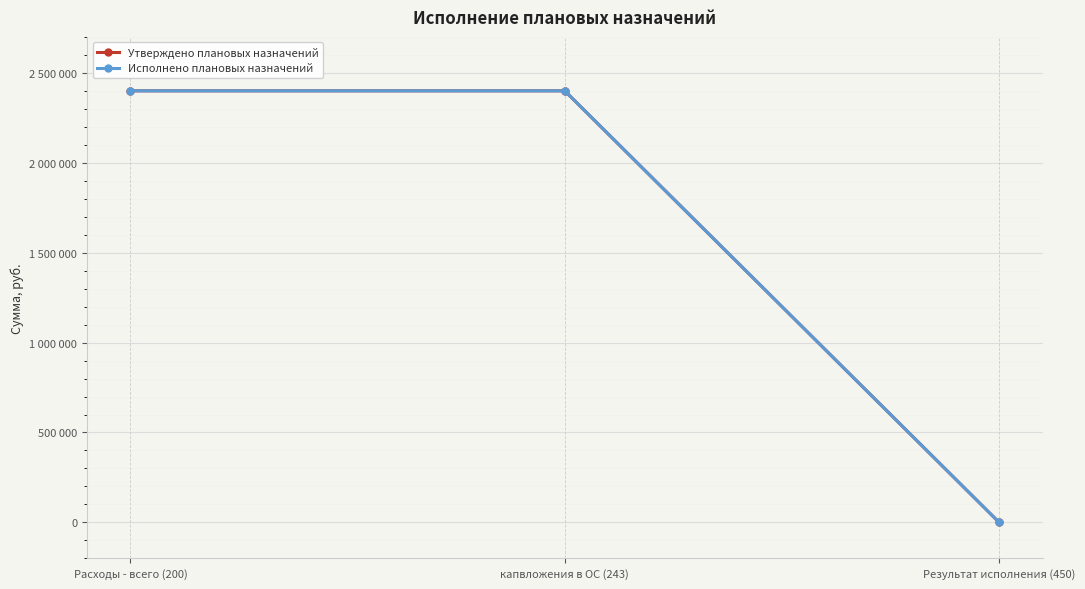

Which series has the largest range (max minus min)?

Утверждено плановых назначений